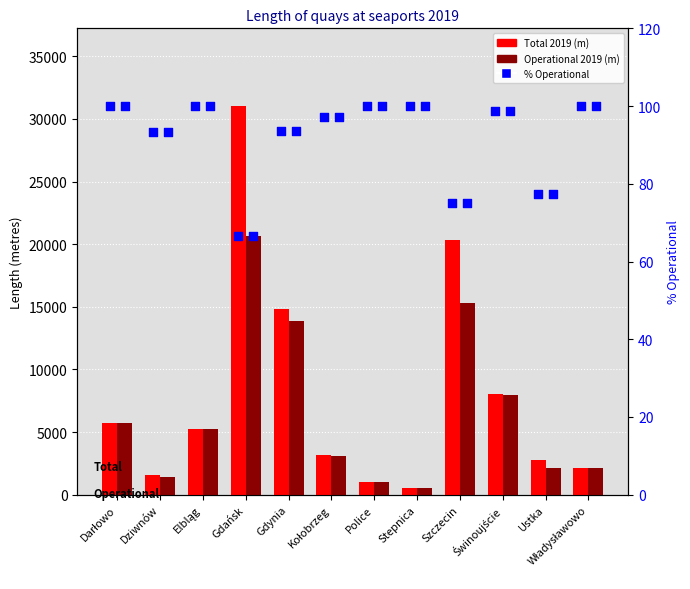

At how many categories does at least one series exceed 10152?

3